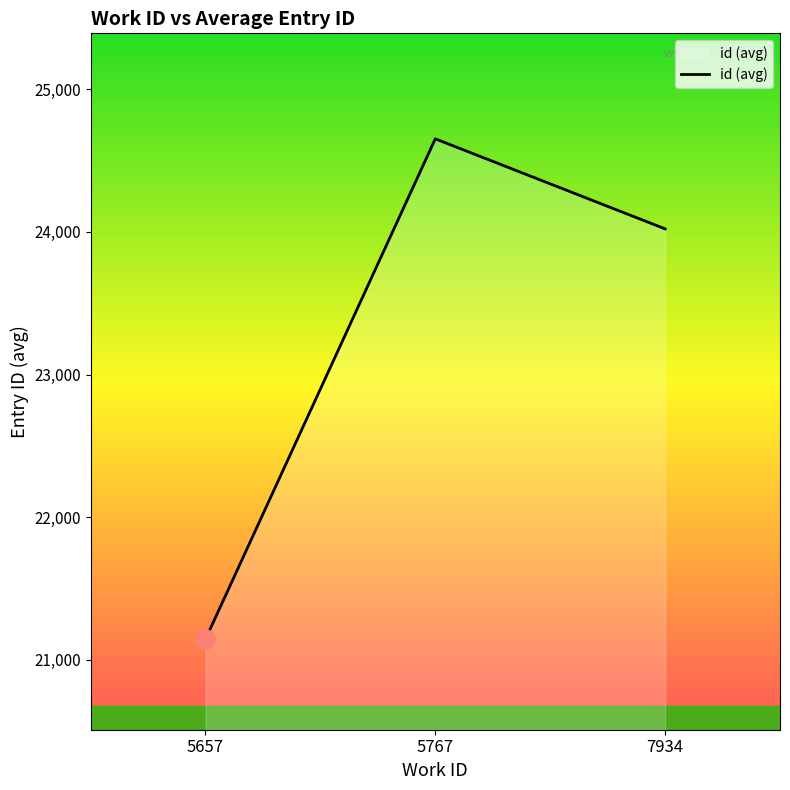

Rank the categories by value from lowest to highest.

5657, 7934, 5767